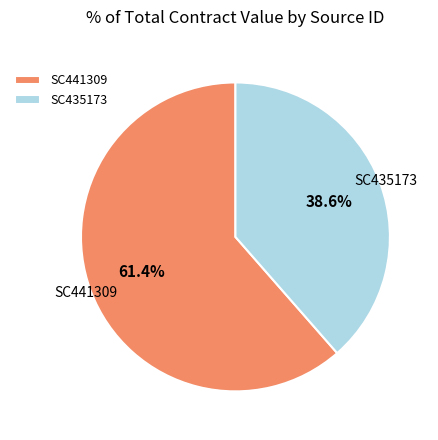

Does SC435173 represent more than half of the total?

No